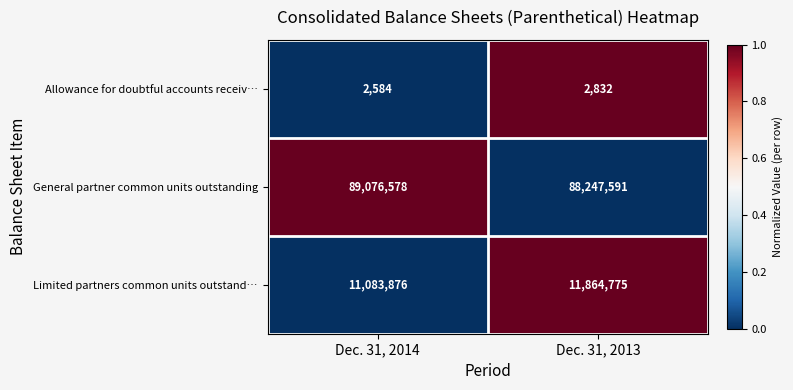

Reading left to right, what are all the values shown in this chart?

Allowance for doubtful accounts receiv…: Dec. 31, 2014=2584	Dec. 31, 2013=2832
General partner common units outstanding: Dec. 31, 2014=89076578	Dec. 31, 2013=88247591
Limited partners common units outstand…: Dec. 31, 2014=11083876	Dec. 31, 2013=11864775